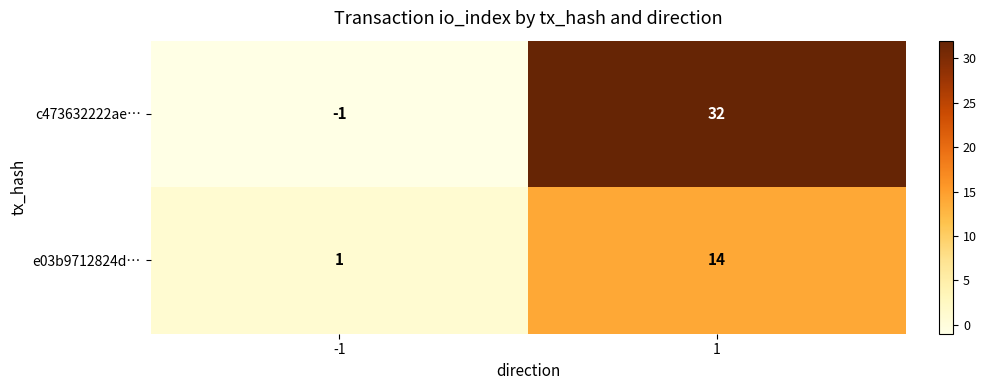

Rank the series at 1 from lowest to highest value.

e03b9712824d…, c473632222ae…